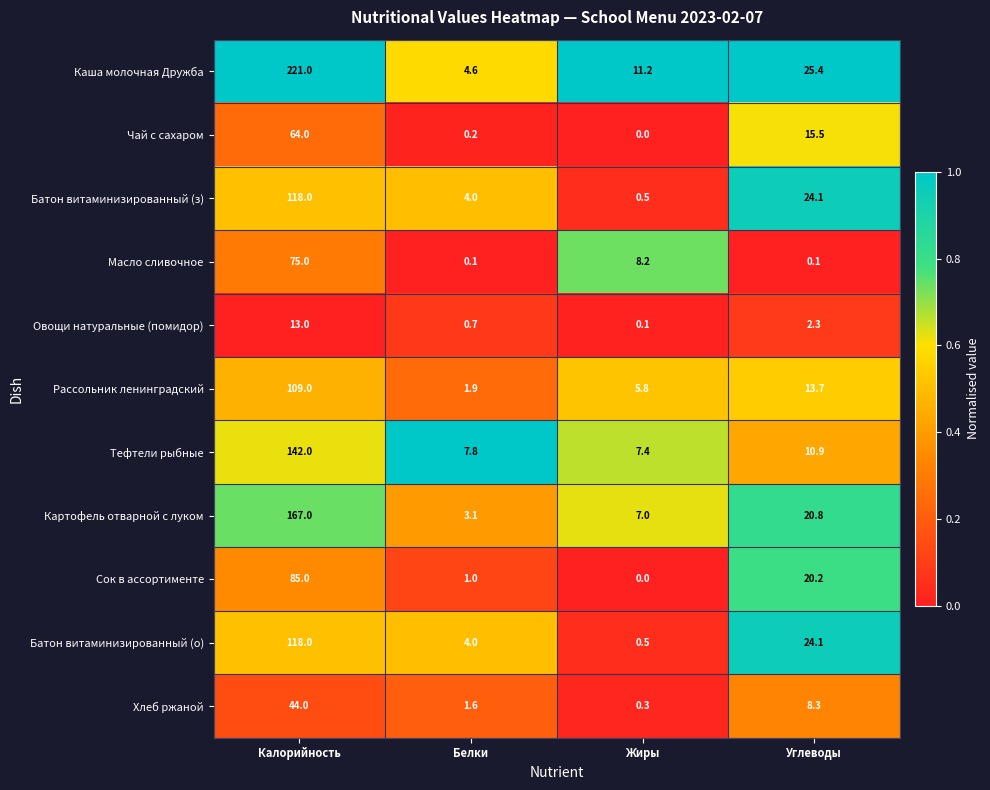

At how many categories does at least one series exceed 0?

4